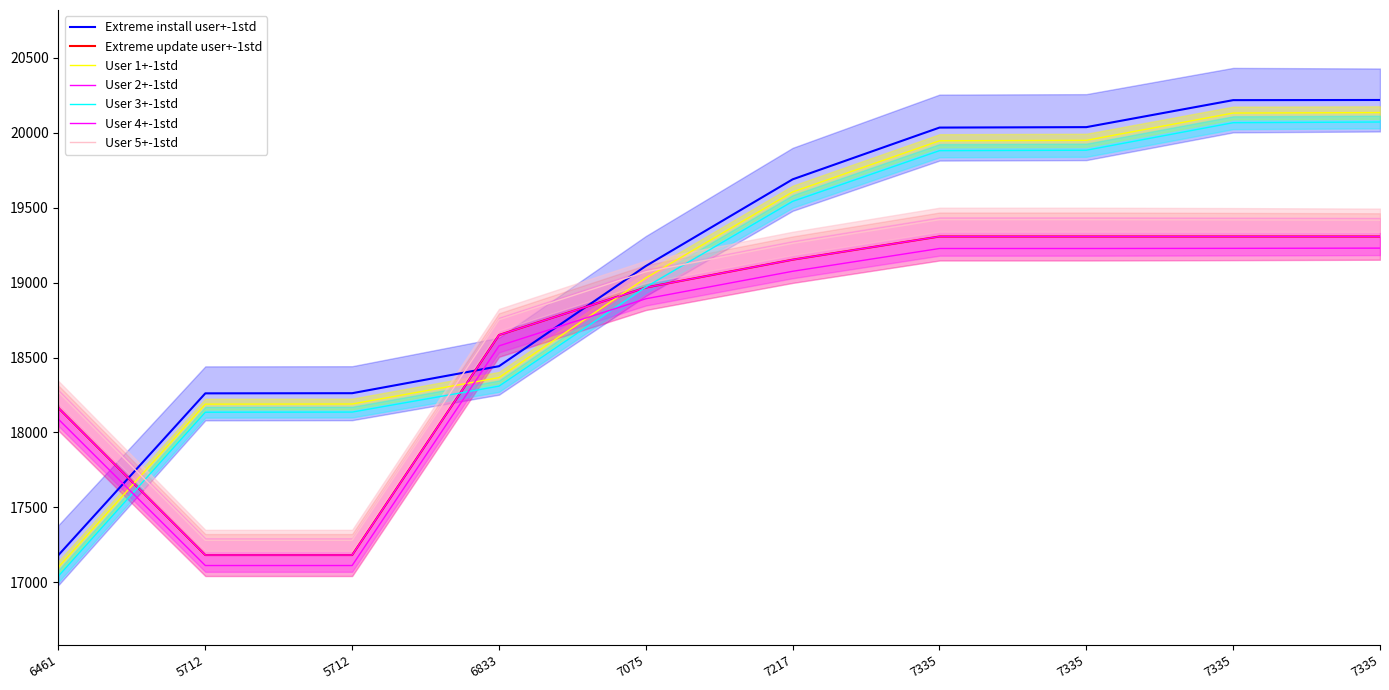

Which has a higher value, 7335 or 7335?

7335